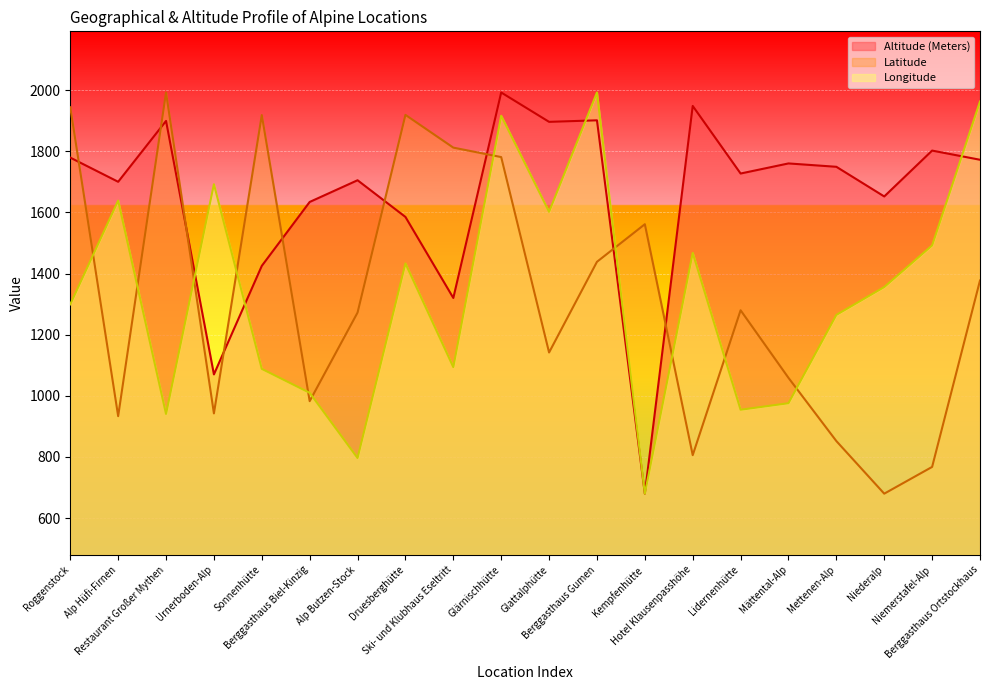

The Altitude (Meters) series shows 2428.8 at Alp Hüfi-Firnen. True or false?

False